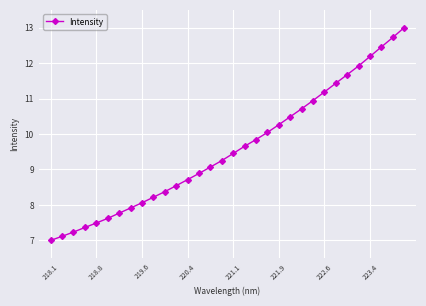

What is the difference between the maximum and minimum values?

6.0